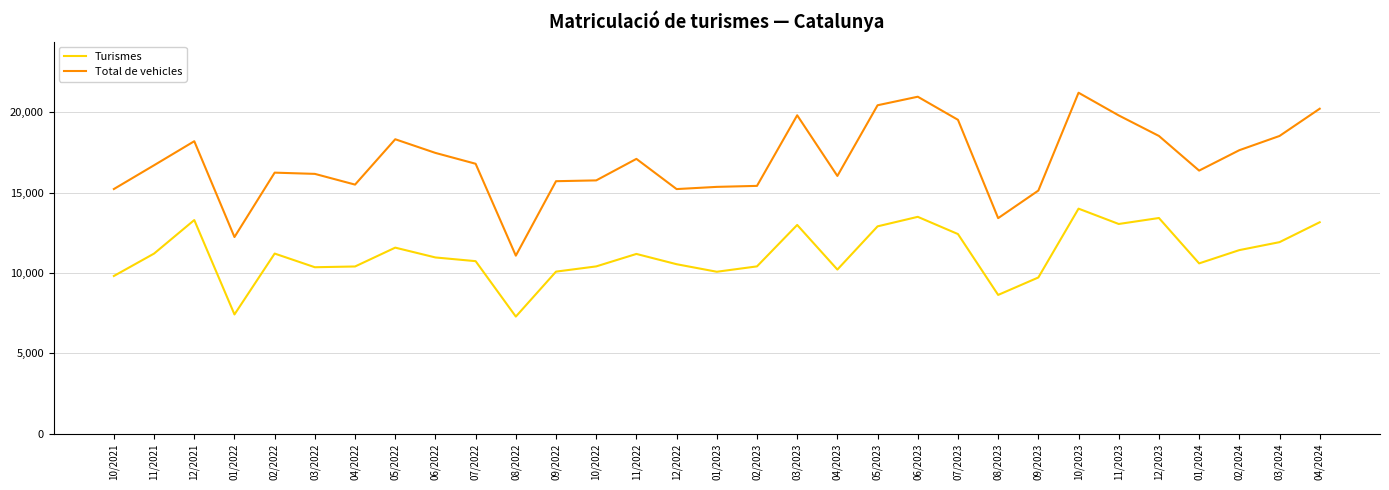

List the series in order of their peak value, lowest first.

Turismes, Total de vehicles